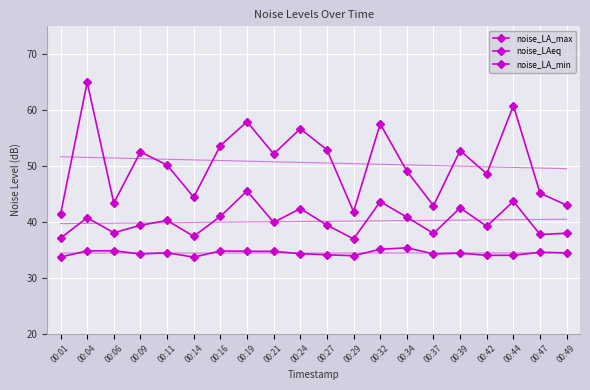

At which category does the chart reach its minimum across all series?

00:14